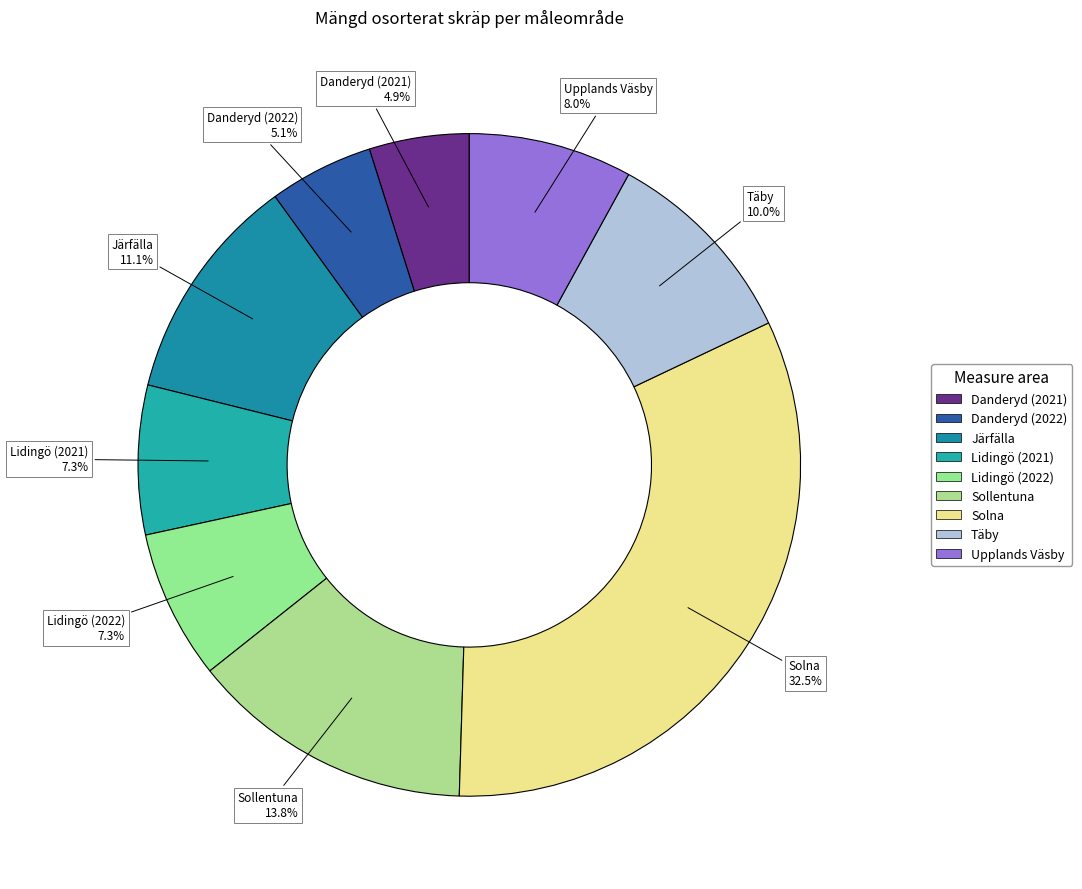

Is there any slice that represents more than half of the pie?

No